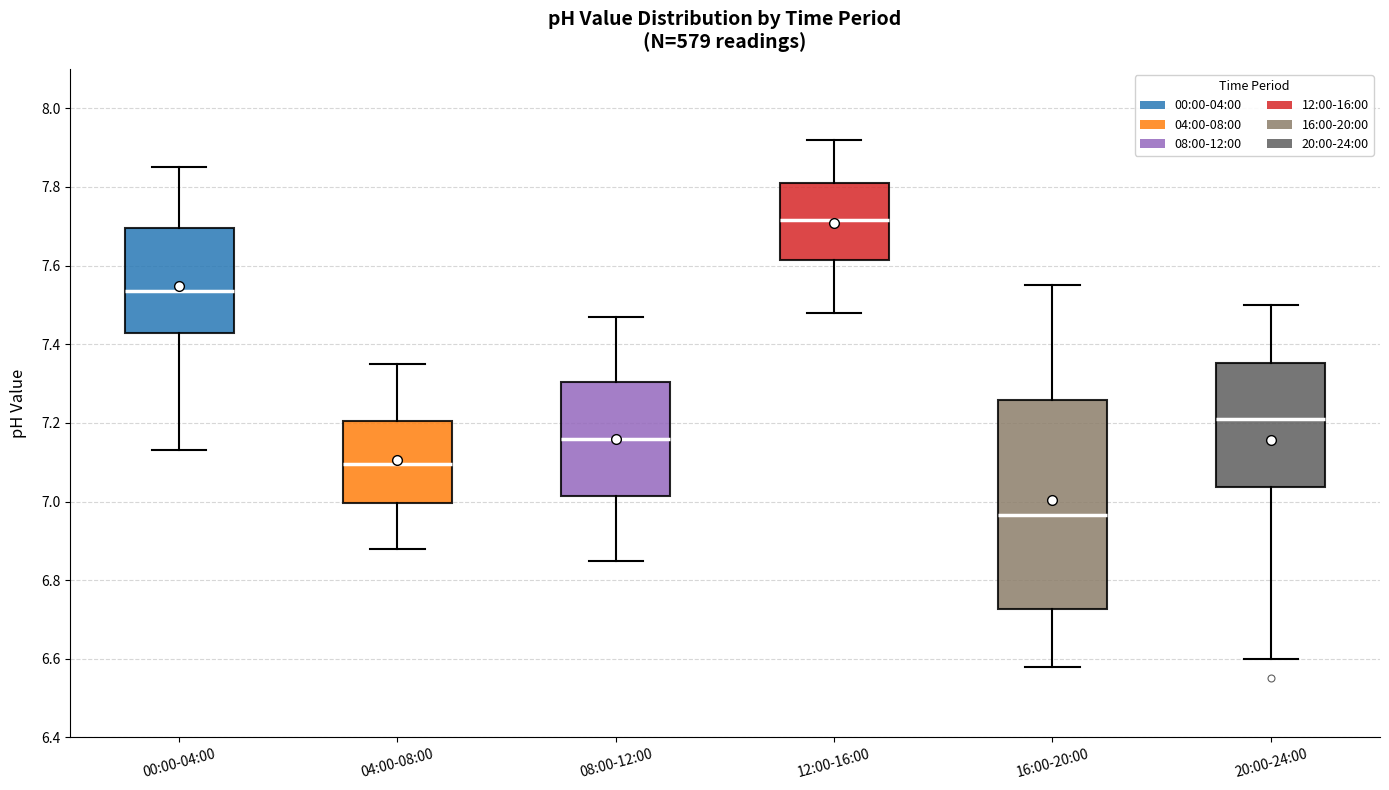

Reading left to right, transcribe this box plot: for each box, give where its median line is, the range the box spans, and where its two whiskers end, as read against the y-axis. The values are not printed on the chart, so give them approximately, as read against the axis.

00:00-04:00: median 7.54, box 7.42 to 7.70, whiskers 7.14 to 7.86
04:00-08:00: median 7.10, box 7.00 to 7.20, whiskers 6.88 to 7.36
08:00-12:00: median 7.16, box 7.02 to 7.30, whiskers 6.86 to 7.48
12:00-16:00: median 7.72, box 7.62 to 7.82, whiskers 7.48 to 7.92
16:00-20:00: median 6.96, box 6.72 to 7.26, whiskers 6.58 to 7.56
20:00-24:00: median 7.22, box 7.04 to 7.36, whiskers 6.60 to 7.50